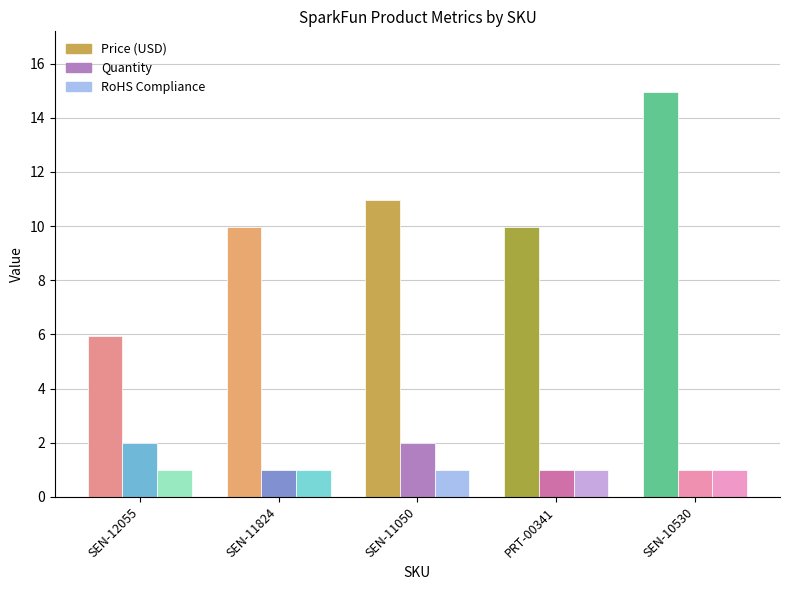

Which category has the lowest value in the Price (USD) series?

SEN-12055